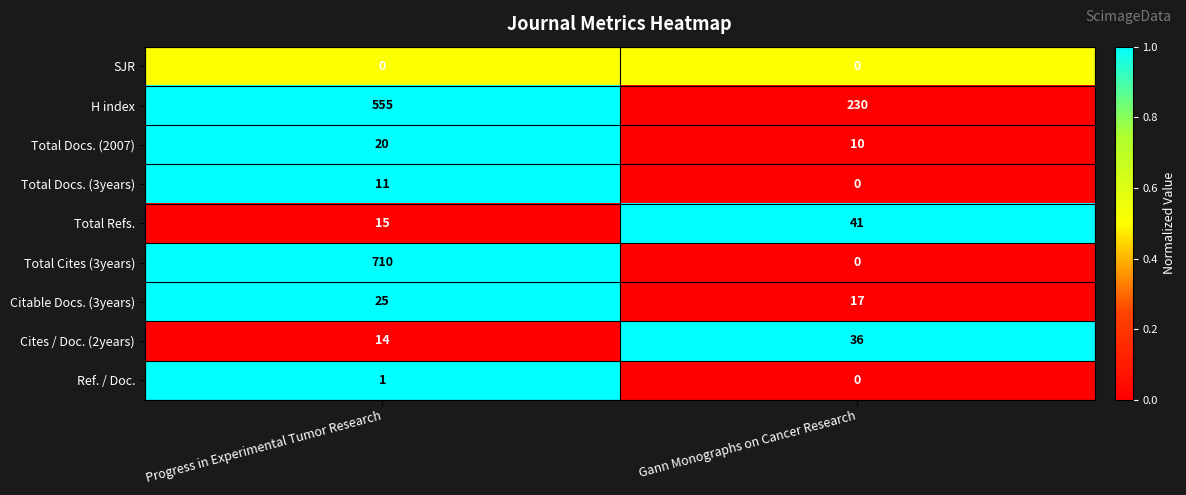

How many data points does each series have?

2